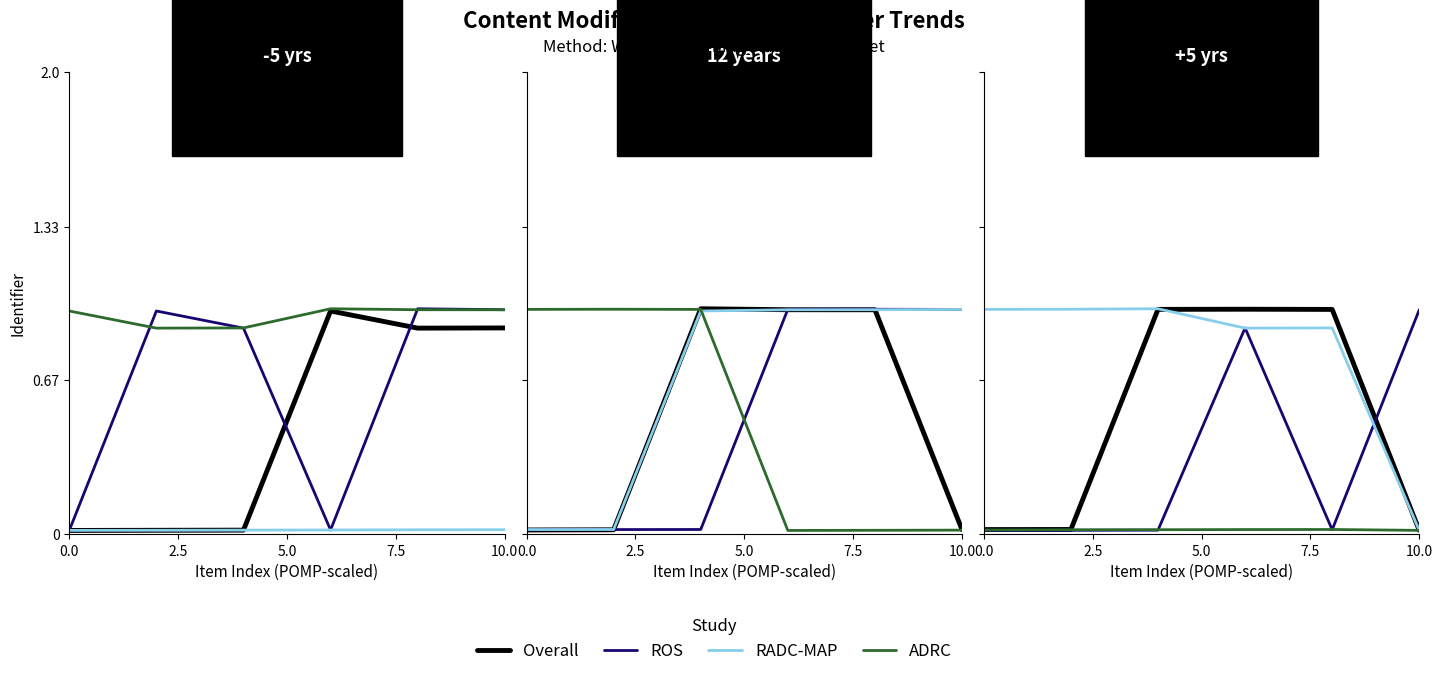

What are all the series names shown in the legend?

Overall, ROS, RADC-MAP, ADRC